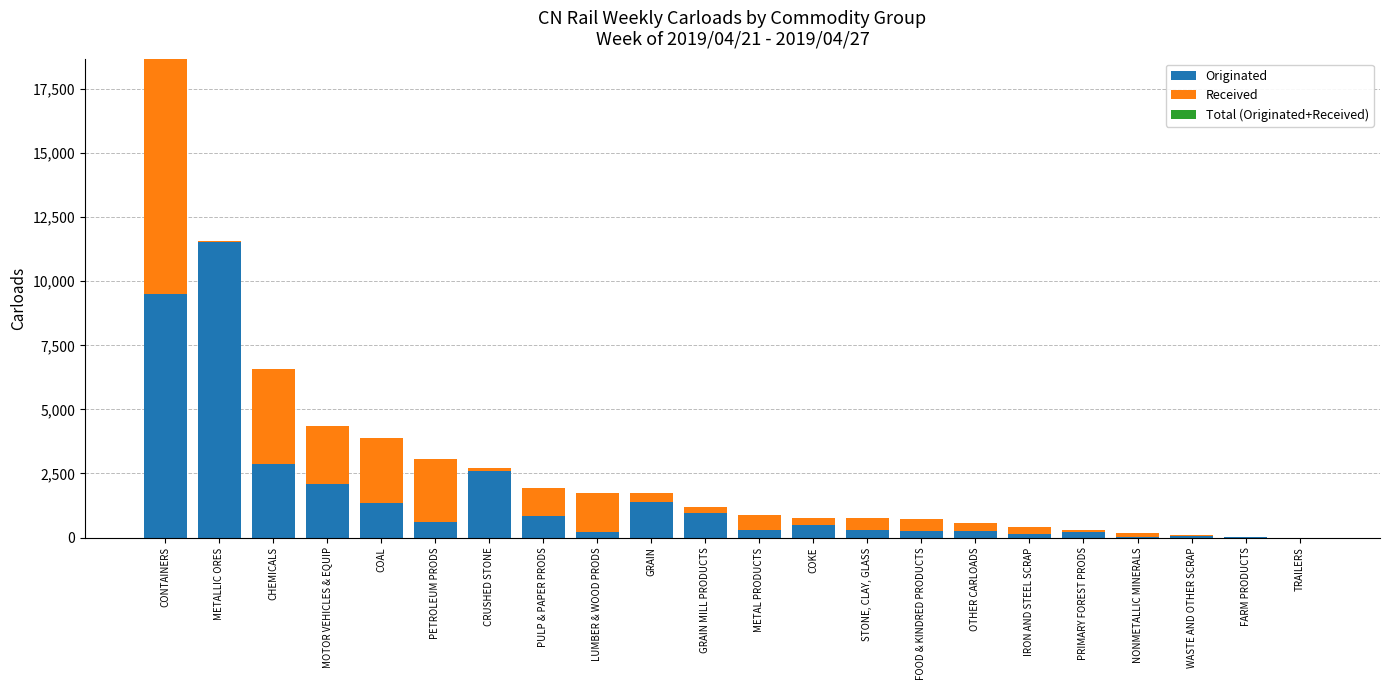

At which category is the sum across all series the highest?

CONTAINERS